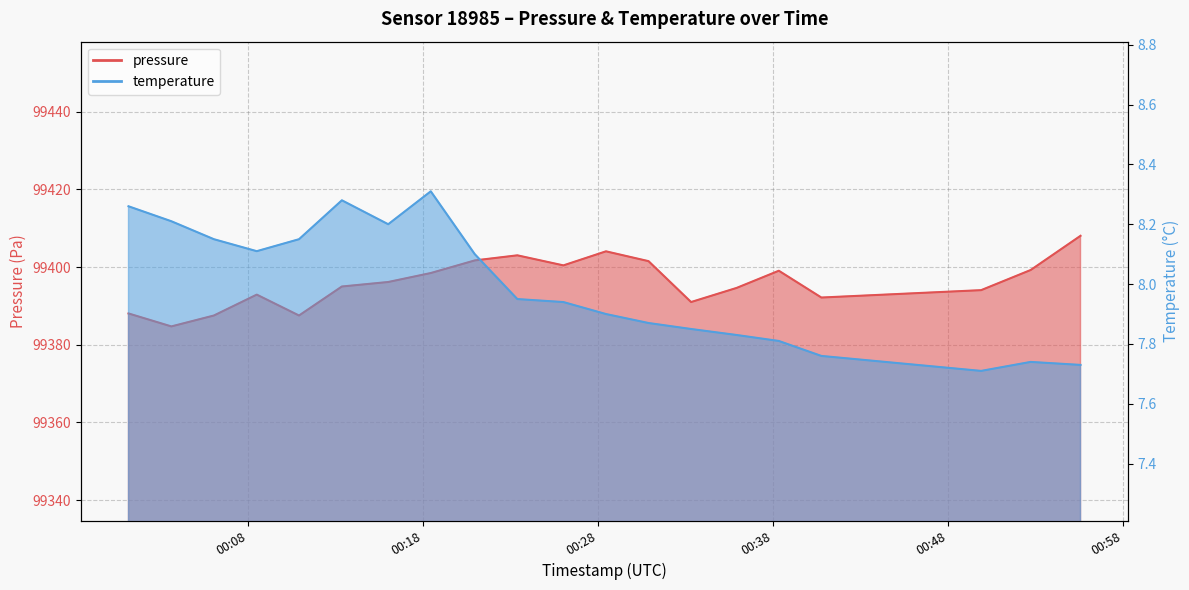

What is the label of the 18th point from the right?

2022-09-29T00:06:02